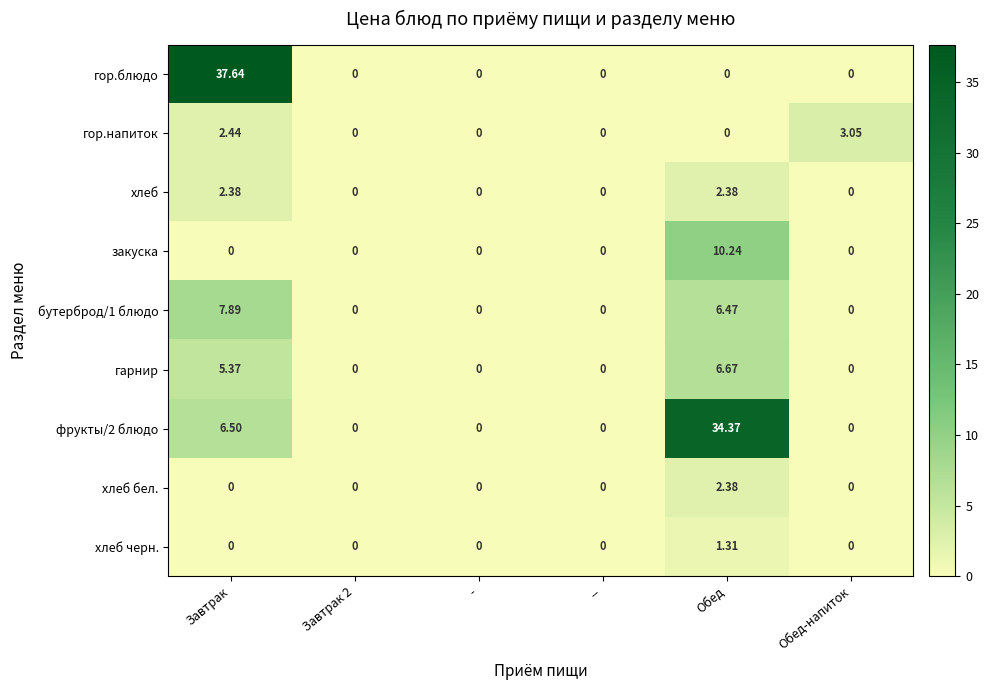

Which series has the widest spread of values?

гор.блюдо